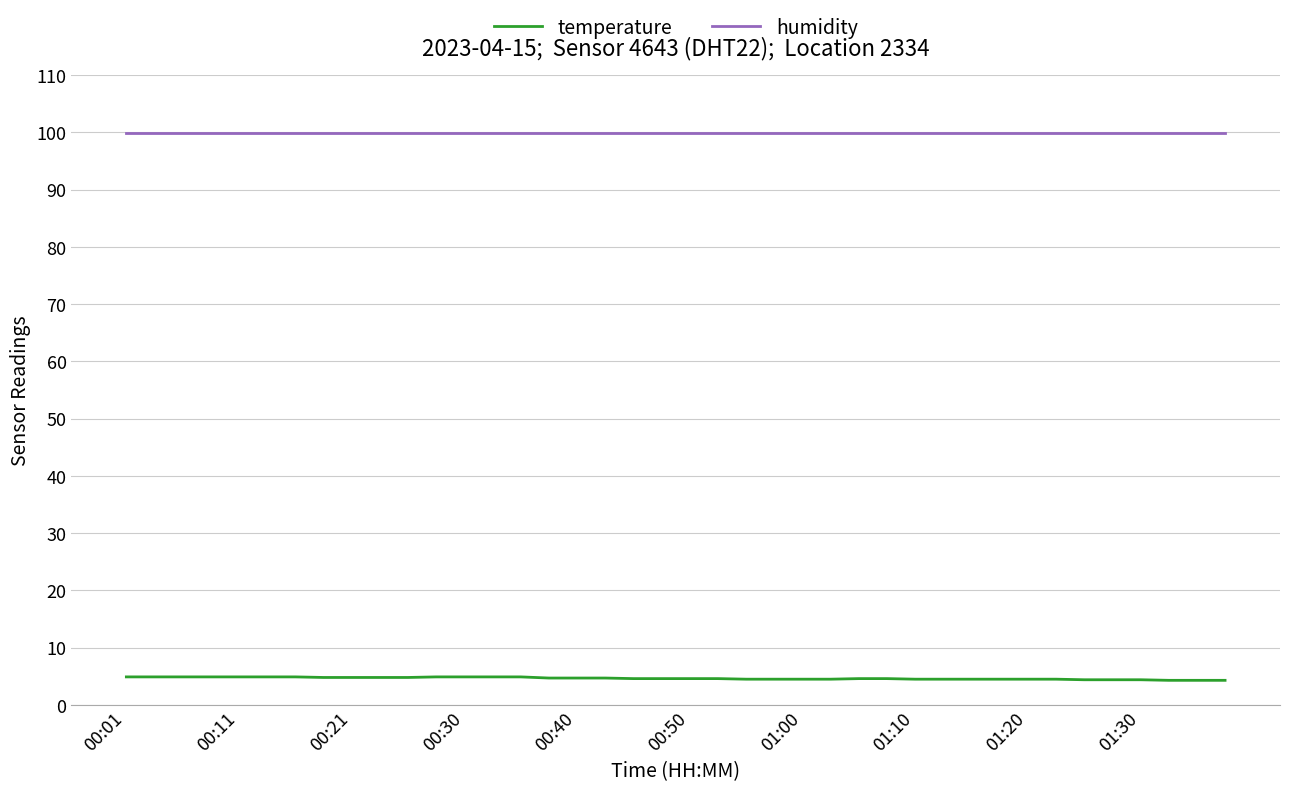

Rank the series by their average value, from lowest to highest.

temperature, humidity